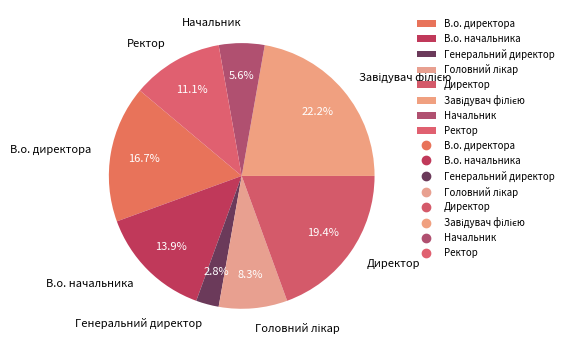

Do Начальник and В.о. директора together represent more than half of the pie?

No